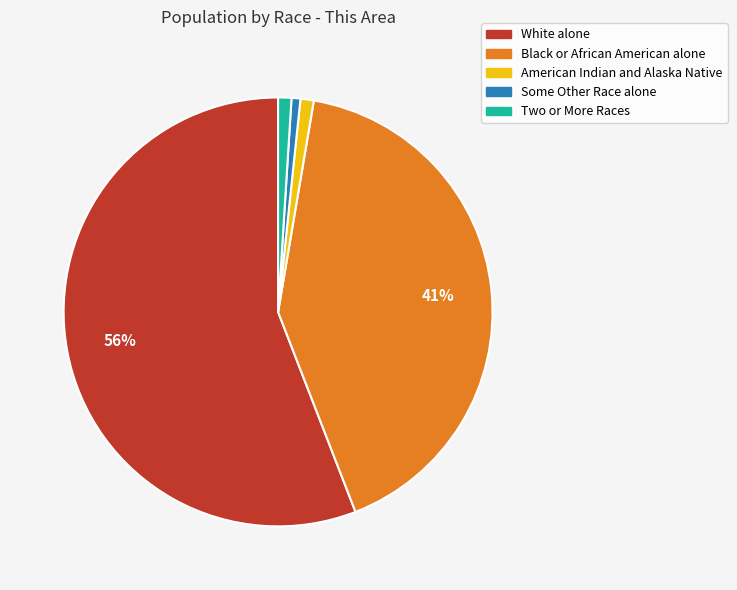

What is the largest slice in the pie chart?

White alone